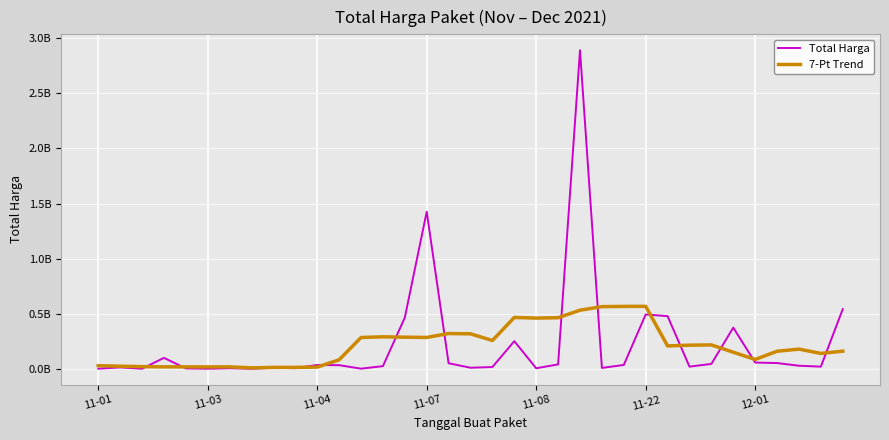

What are all the series names shown in the legend?

Total Harga, 7-Pt Trend